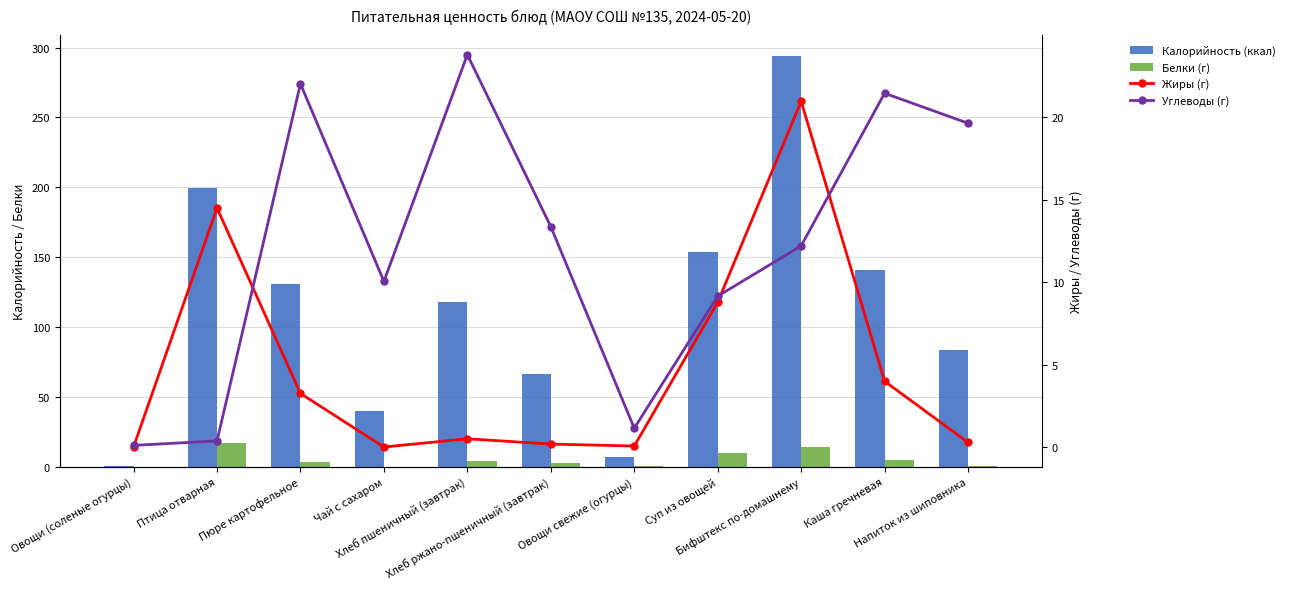

How many values in the Белки (г) series exceed 3?

6